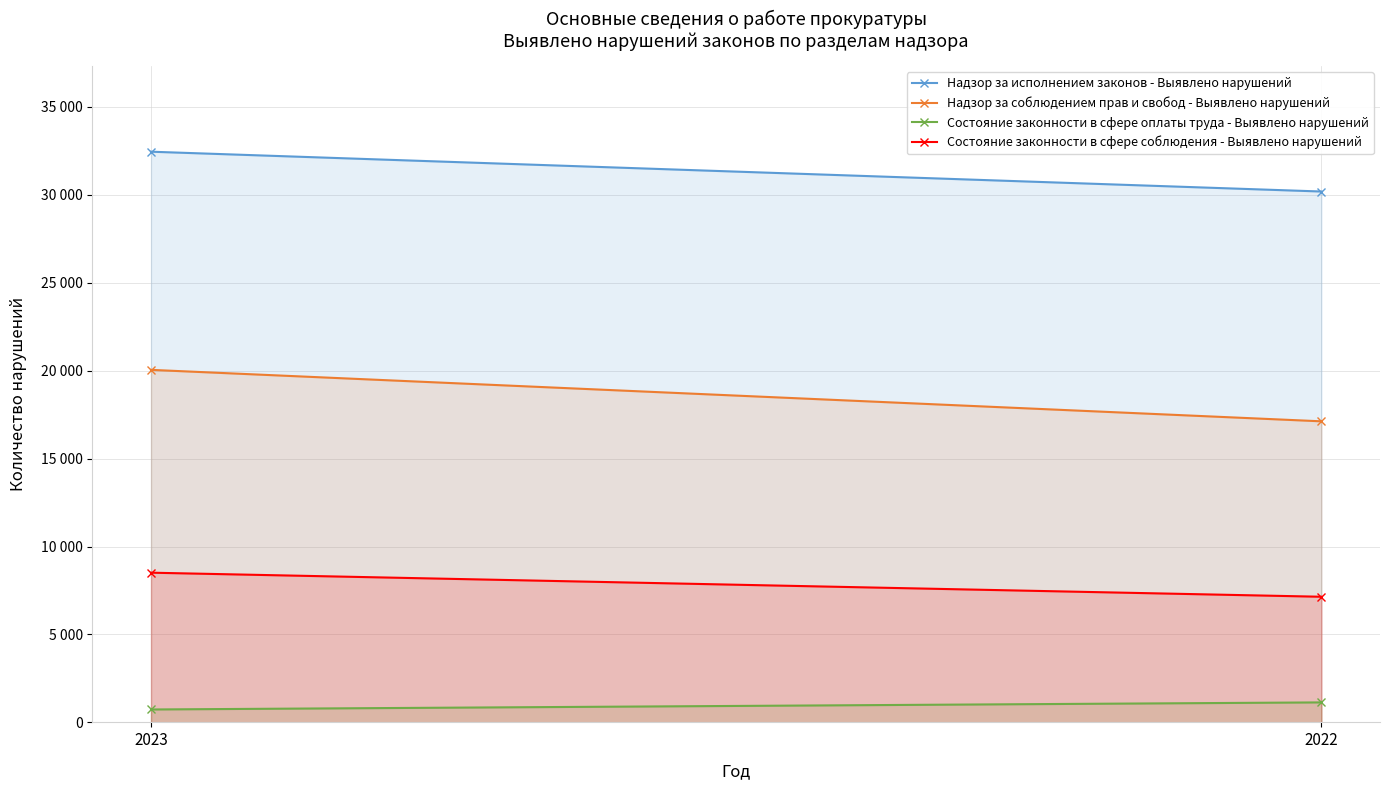

Reading left to right, transcribe all the data shown in this chart.

Надзор за исполнением законов - Выявлено нарушений: 2023=32456	2022=30191
Надзор за соблюдением прав и свобод - Выявлено нарушений: 2023=20049	2022=17122
Состояние законности в сфере оплаты труда - Выявлено нарушений: 2023=734	2022=1137
Состояние законности в сфере соблюдения - Выявлено нарушений: 2023=8514	2022=7145